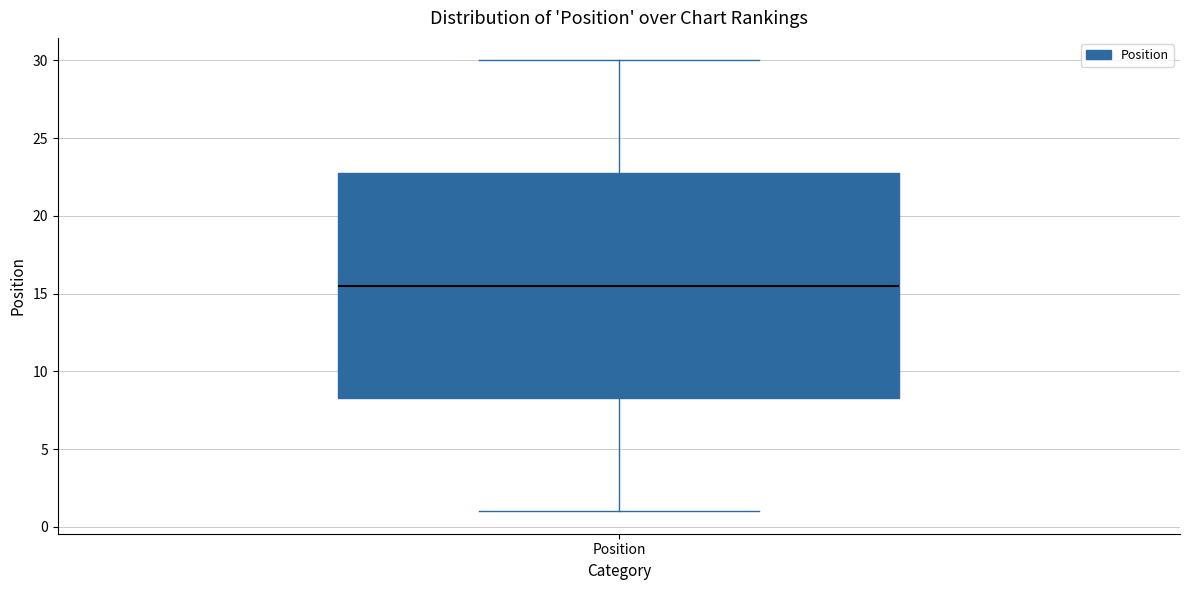

Transcribe this box plot: give where the median line is, the range the box spans, and where the two whiskers end, as read against the y-axis. The values are not printed on the chart, so give them approximately, as read against the axis.

median 15.5, box 8.5 to 23.0, whiskers 1.0 to 30.0